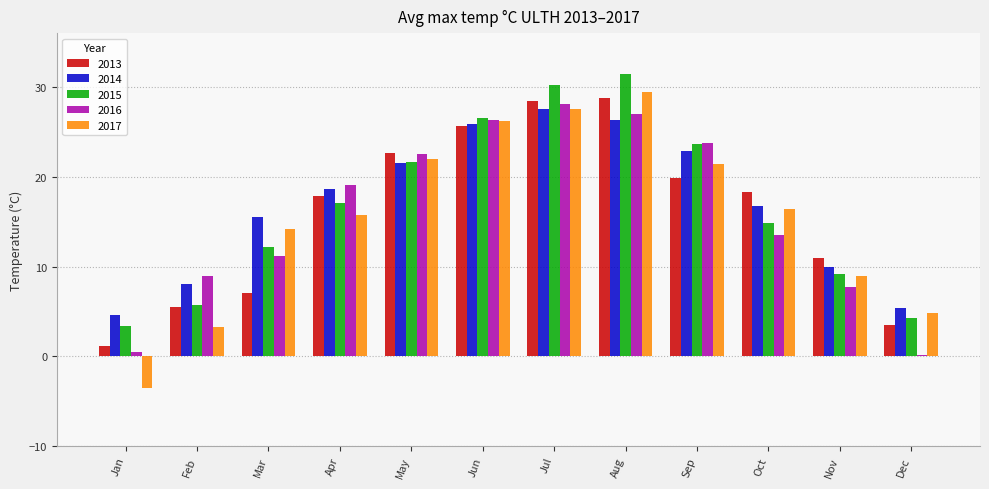

Reading left to right, what are all the values shown in this chart?

2013: 1.1	5.5	7.0	17.9	22.7	25.7	28.4	28.8	19.9	18.3	11.0	3.5
2014: 4.6	8.1	15.5	18.6	21.5	25.9	27.5	26.3	22.9	16.7	10.0	5.4
2015: 3.4	5.7	12.2	17.1	21.7	26.6	30.2	31.5	23.7	14.8	9.2	4.3
2016: 0.5	8.9	11.2	19.1	22.5	26.3	28.1	27.0	23.8	13.5	7.7	0.2
2017: -3.5	3.3	14.2	15.7	22.0	26.2	27.5	29.4	21.4	16.4	9.0	4.8